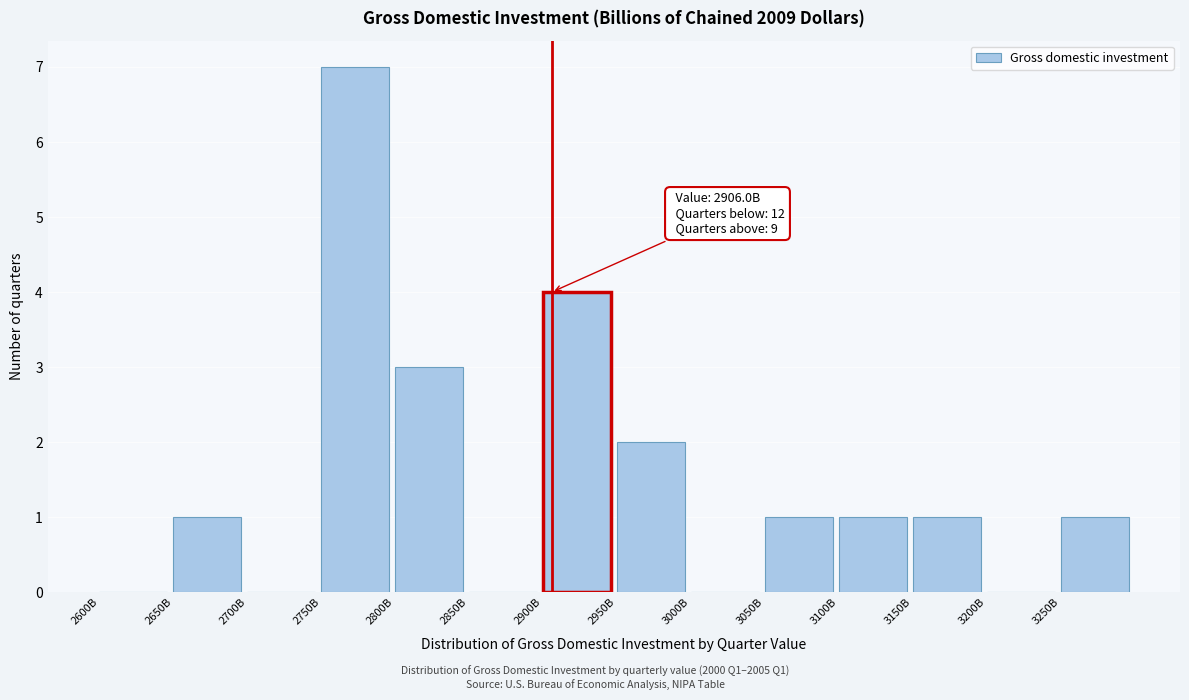

Reading left to right, list all the values displayed in this chart.

2600B=0	2650B=1	2700B=0	2750B=7	2800B=3	2850B=0	2900B=4	2950B=2	3000B=0	3050B=1	3100B=1	3150B=1	3200B=0	3250B=1